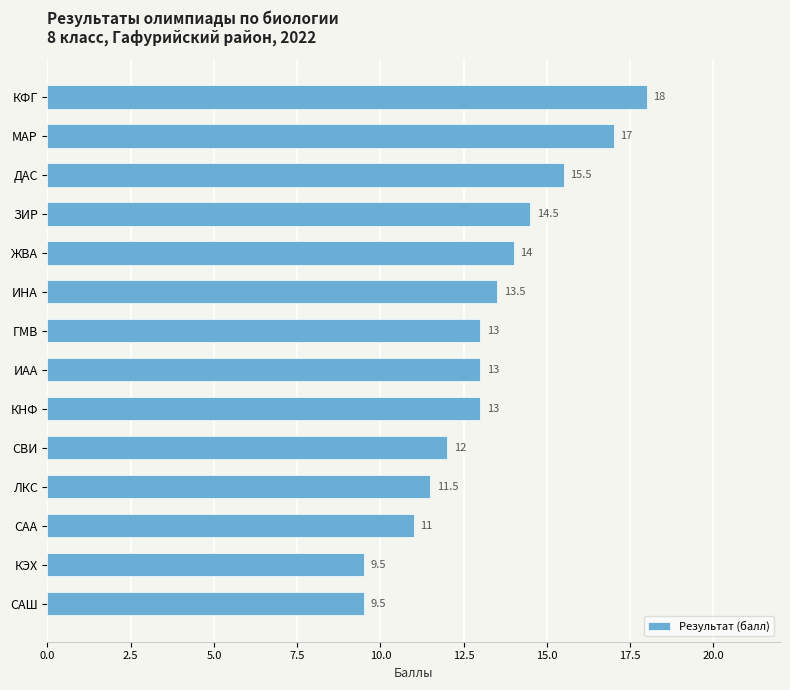

What is the smallest value displayed?

9.5